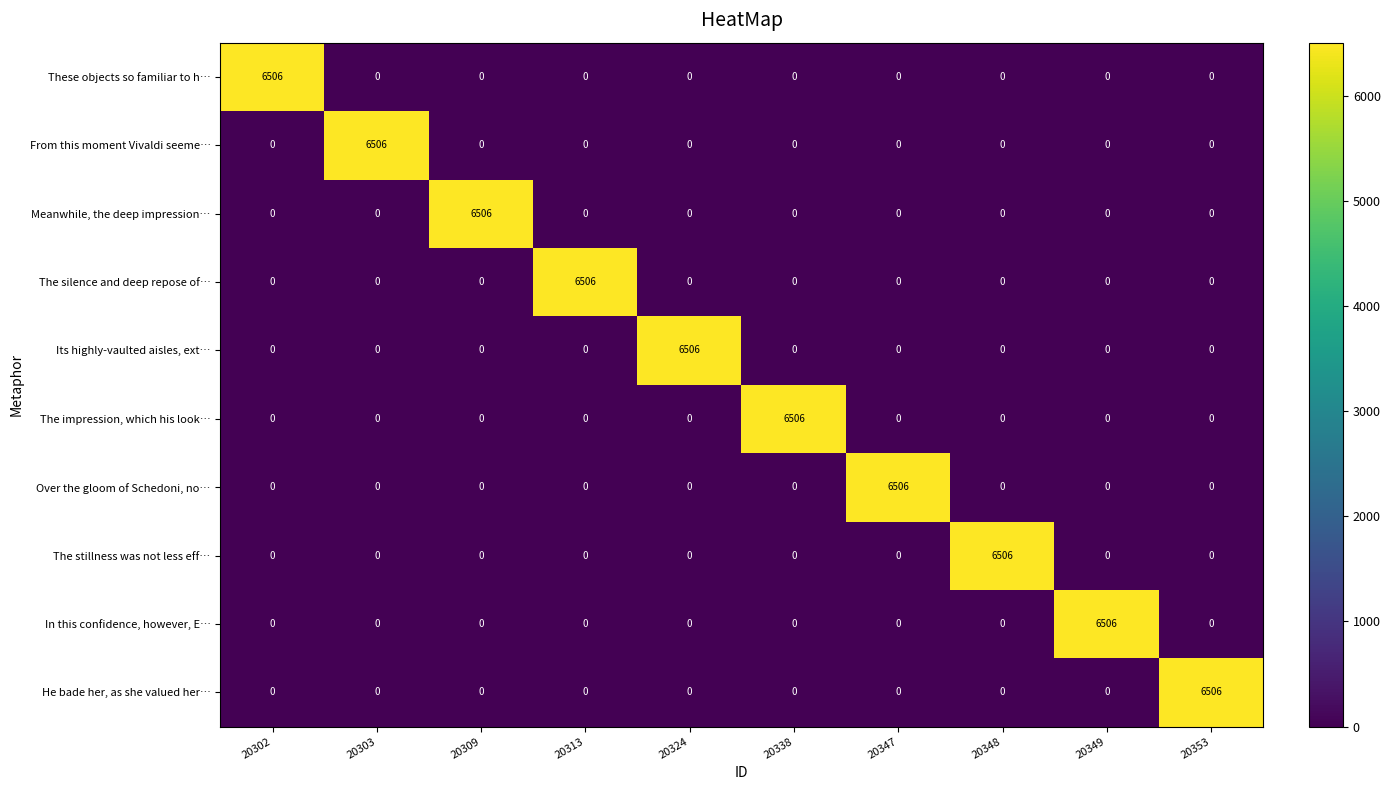

True or false: In this confidence, however, E… has a value of -4383 at 20313.

False